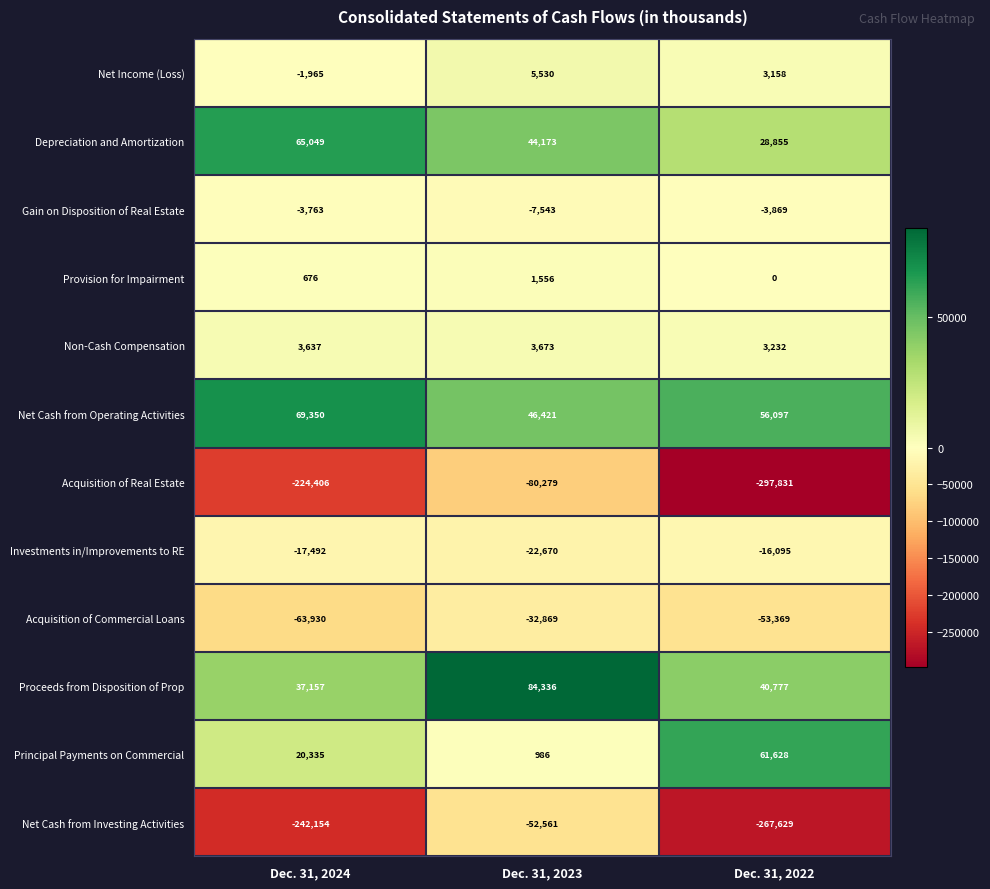

Which category has the lowest value in the Proceeds from Disposition of Prop series?

Dec. 31, 2024